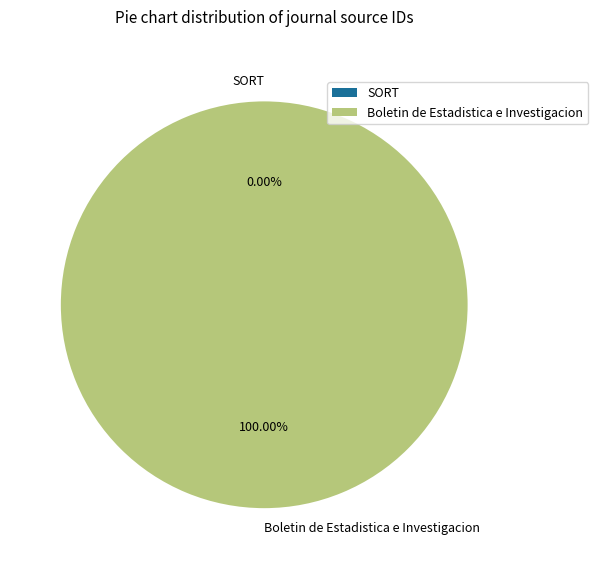

The Boletin de Estadistica e Investigacion slice represents 100% of the pie. True or false?

True